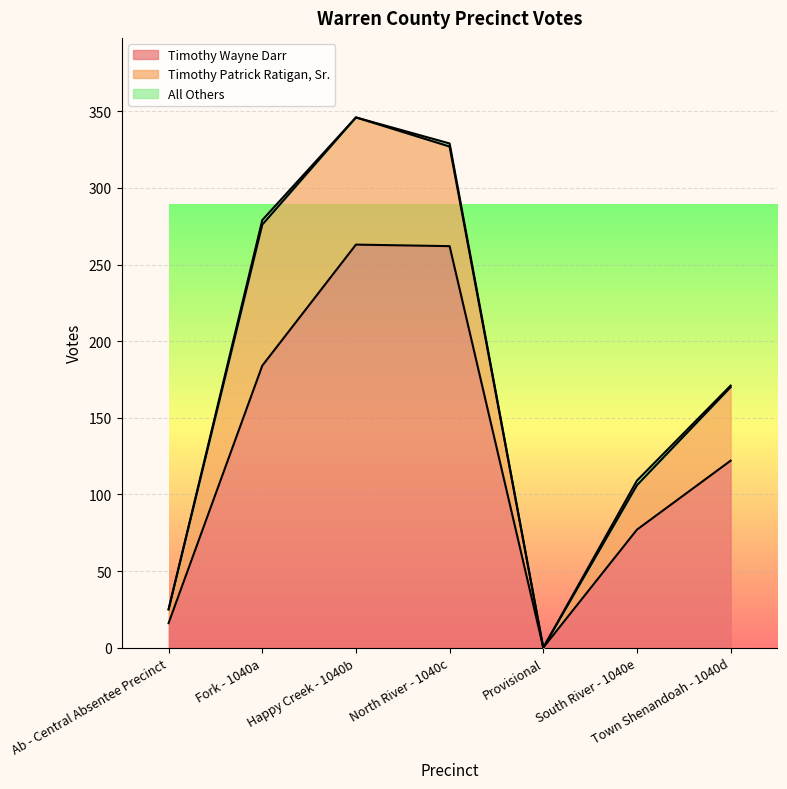

How many values in the All Others series exceed 1?

3